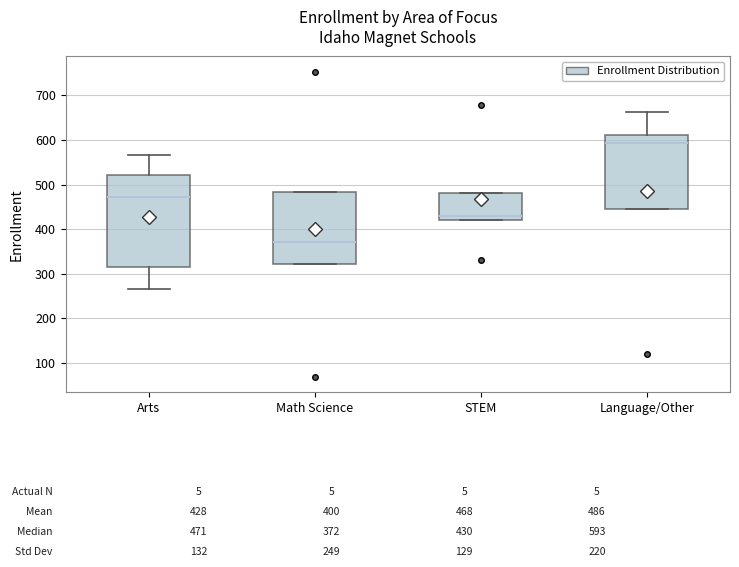

Comparing the boxes themselves (not the whiskers), which one is the tallest?

Arts